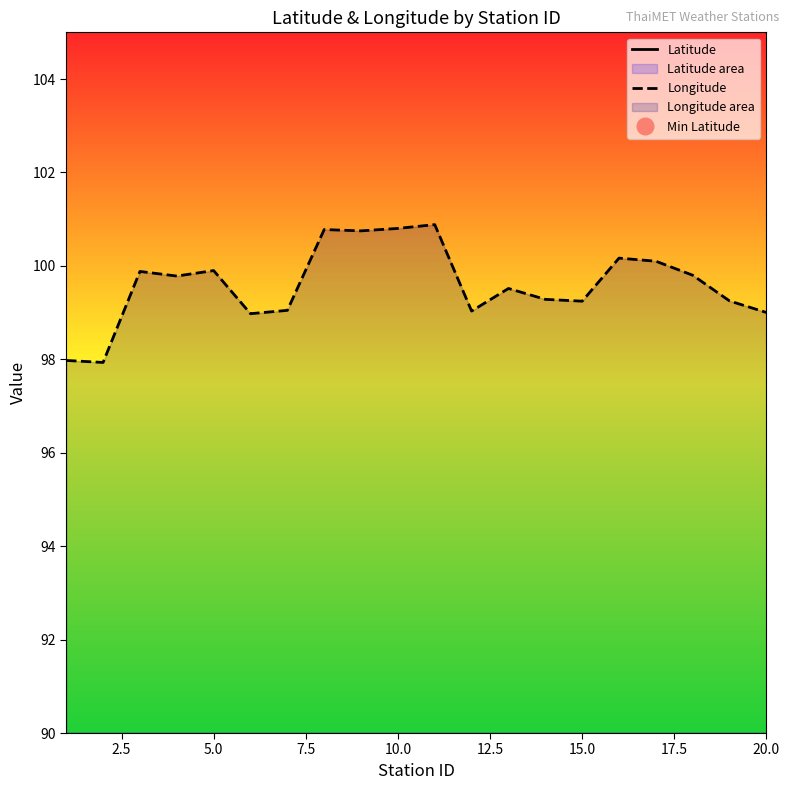

The value of Longitude at 5.0 is 158.6. True or false?

False